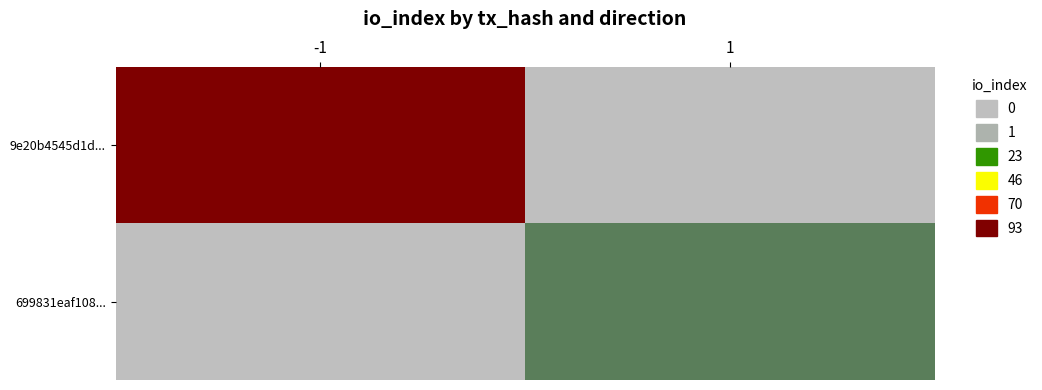

Reading left to right, list all the values displayed in this chart.

9e20b4545d1d...: -1=93	1=0
699831eaf108...: -1=0	1=5